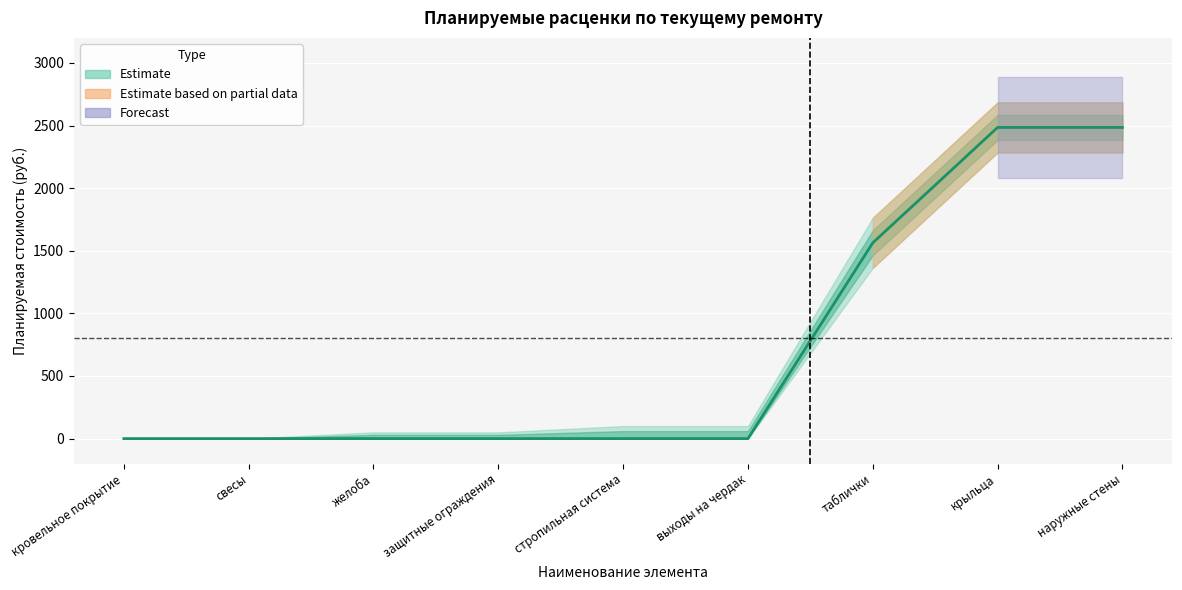

True or false: фасад and кровля intersect in this chart.

False